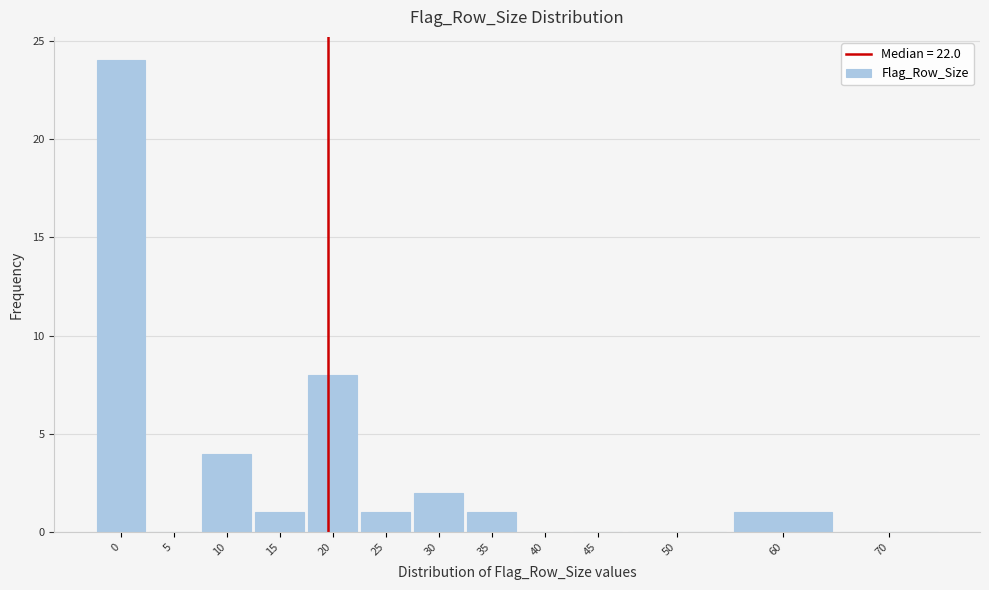

Reading right to left, list all the values displayed in this chart.

70=0	60=1	50=0	45=0	40=0	35=1	30=2	25=1	20=8	15=1	10=4	5=0	0=24